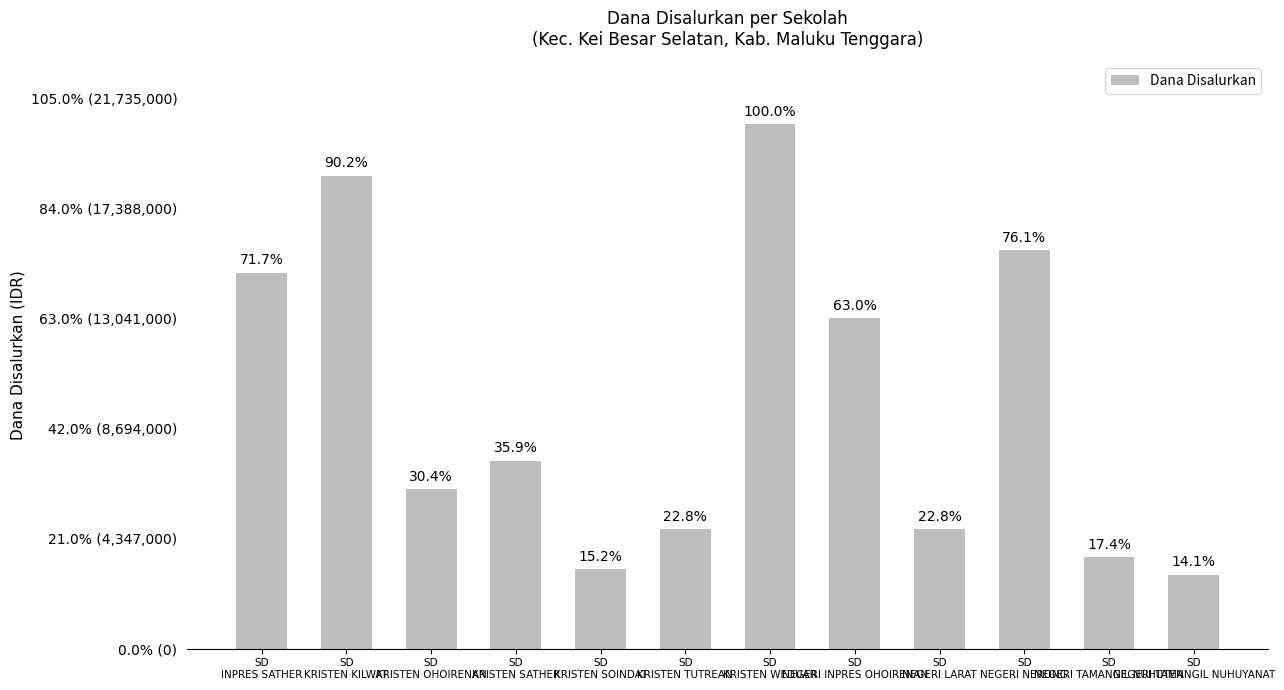

How many values exceed 7425000?

5